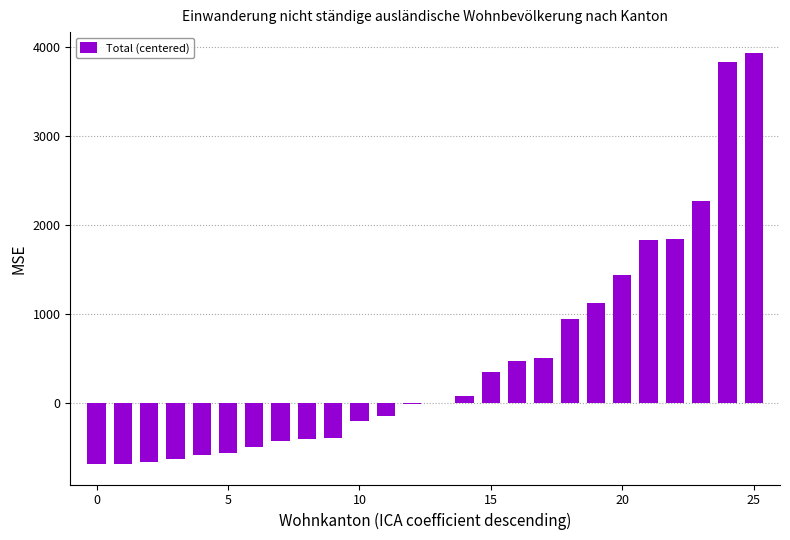

What is the greatest value displayed?

3941.5